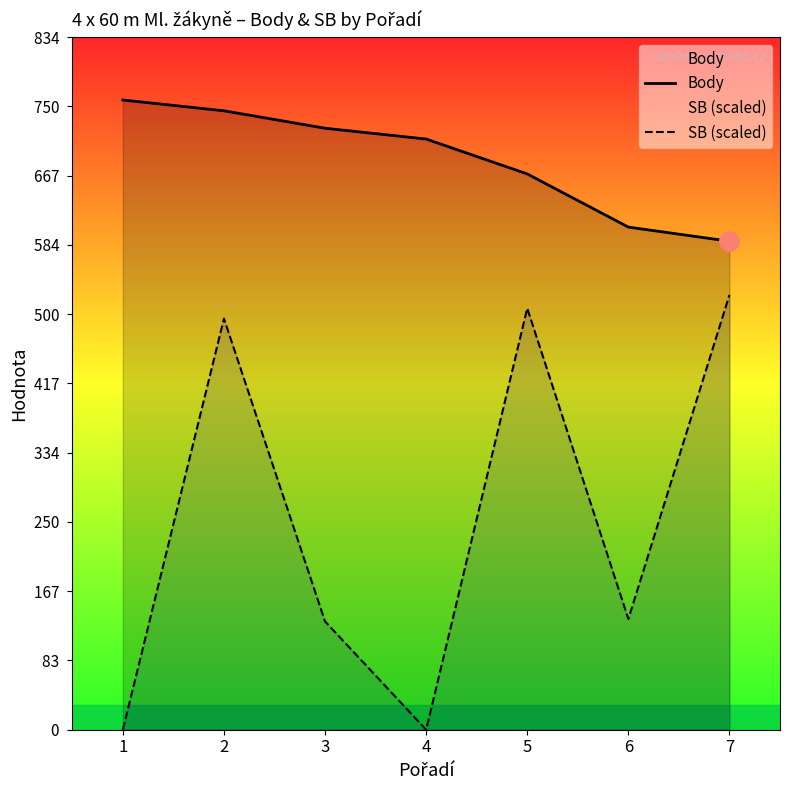

Reading left to right, extract all data points from this chart.

Body: 1=758.0	2=745.0	3=724.0	4=711.0	5=669.0	6=605.0	7=588.0
SB (scaled): 1=0.0	2=494.8	3=130.4	4=0.0	5=507.3	6=133.3	7=523.3